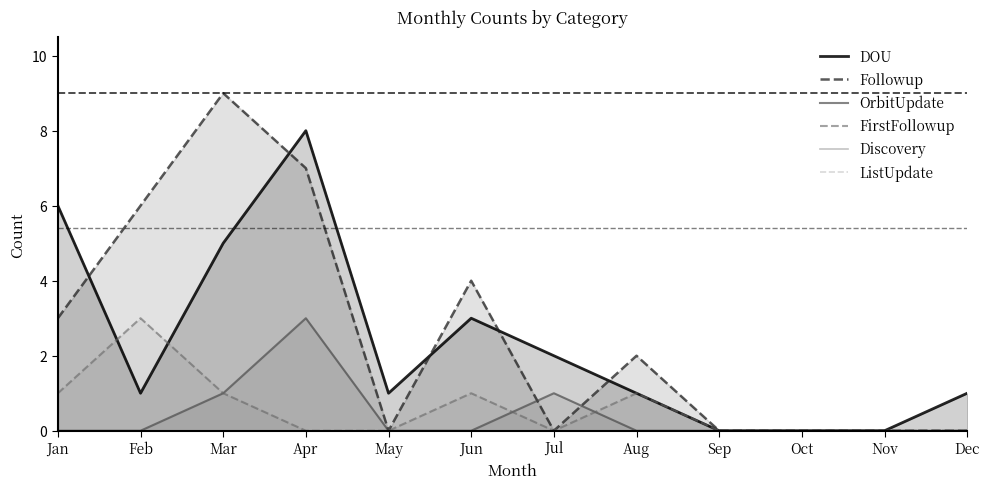

The value of DOU at Mar is 3. True or false?

False